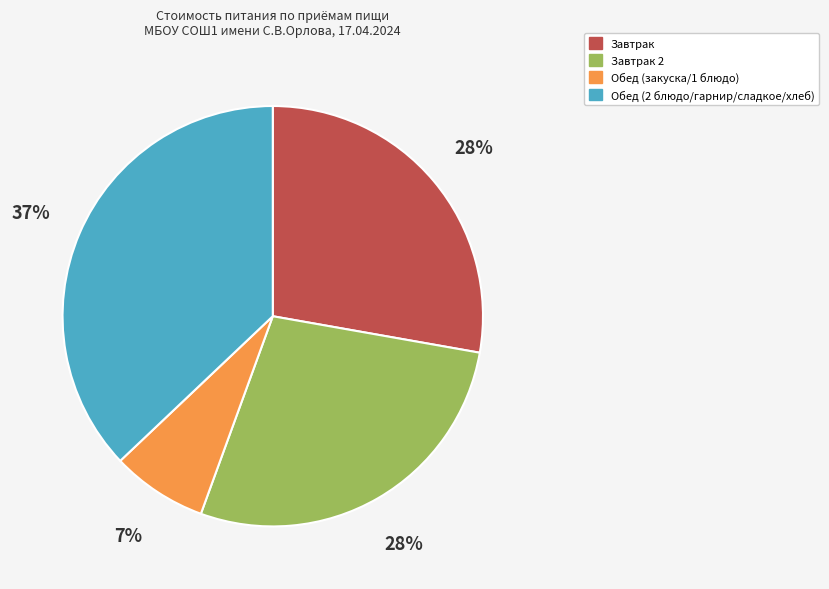

To the nearest percent, what is the average slice percentage?

25%